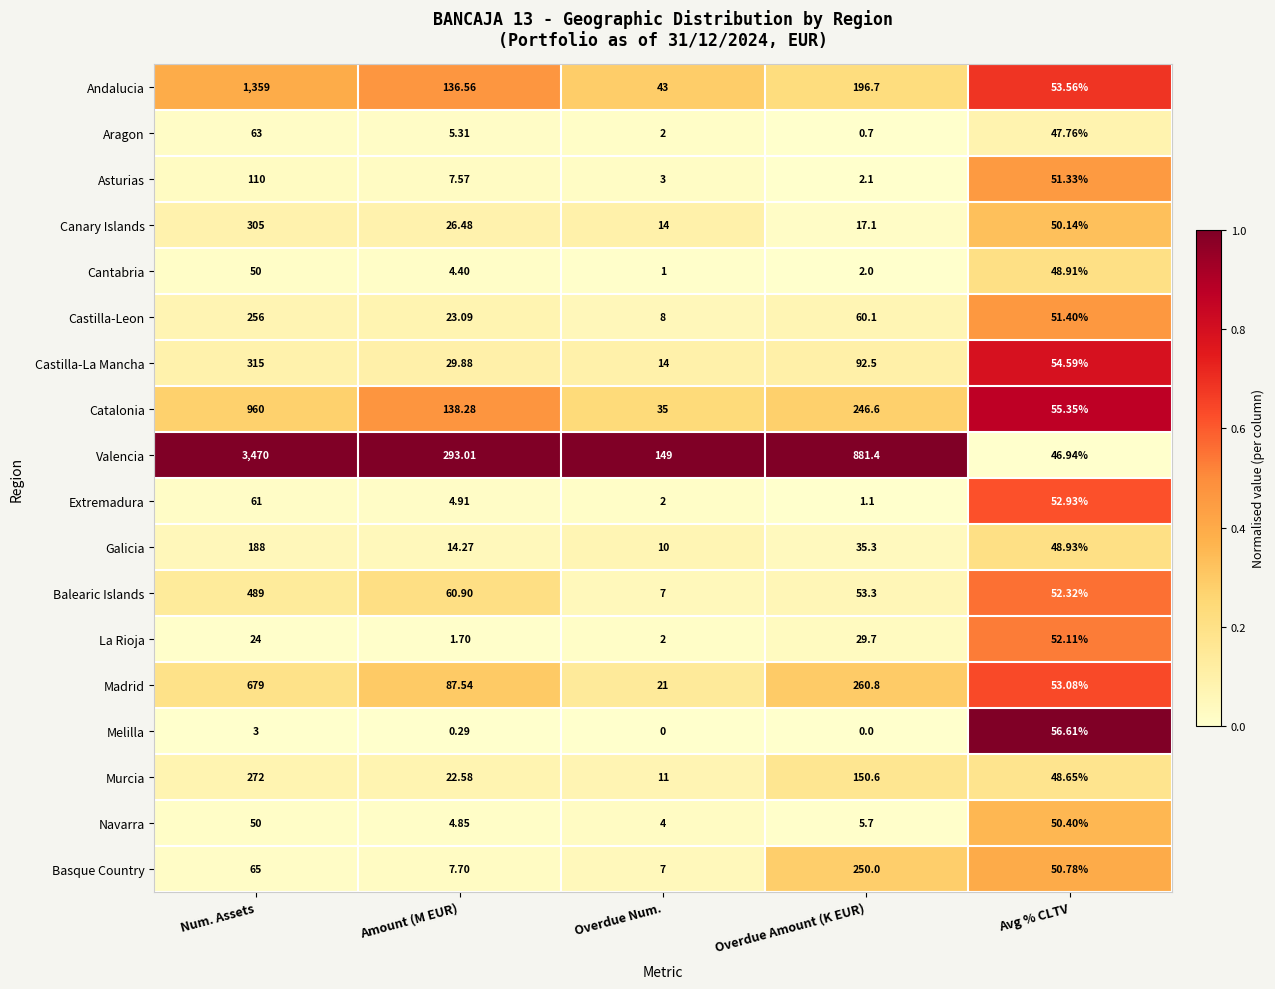

At which category is the sum across all series the highest?

Num. Assets